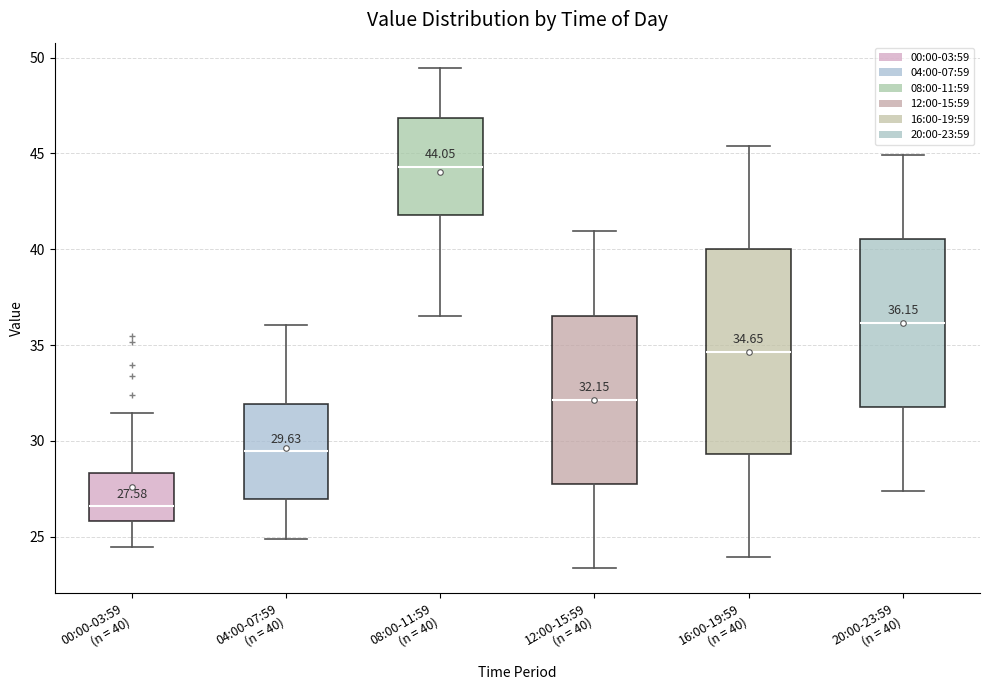

Which box is the tallest, from its lower edge to its upper edge?

16:00-19:59 (n = 40)